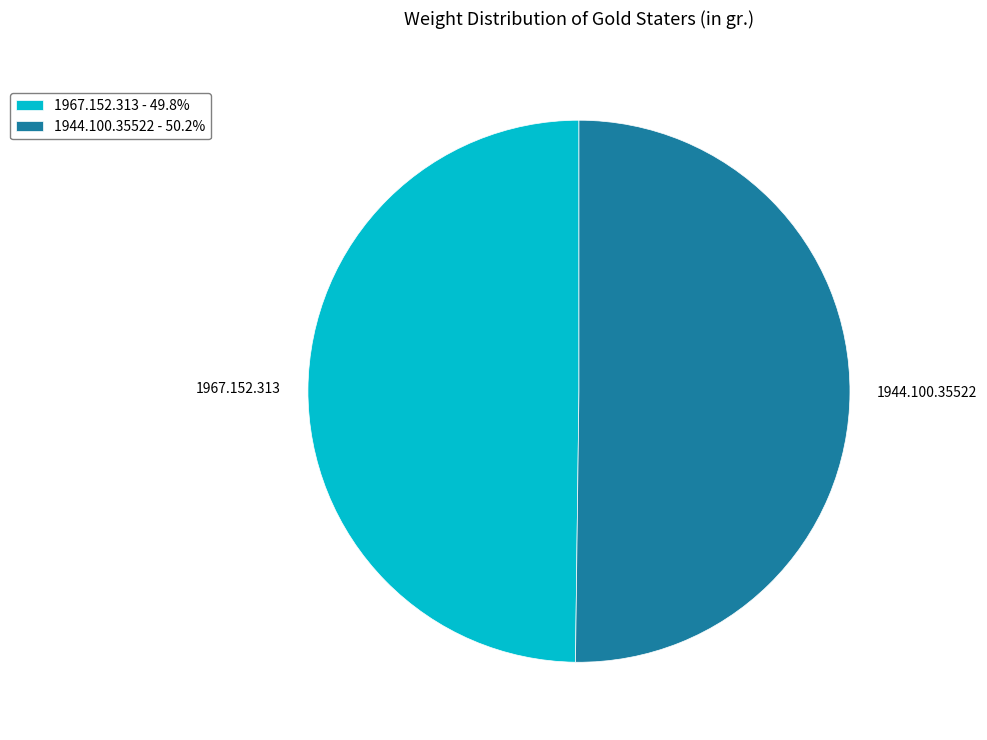

Is the sum of 1944.100.35522 and 1967.152.313 greater than half?

Yes